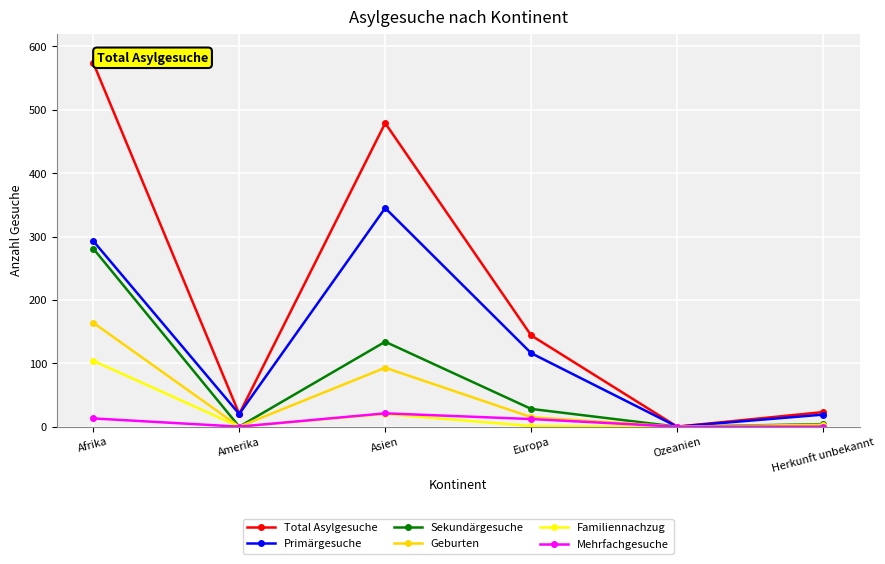

True or false: Familiennachzug has a value of 104 at Afrika.

True